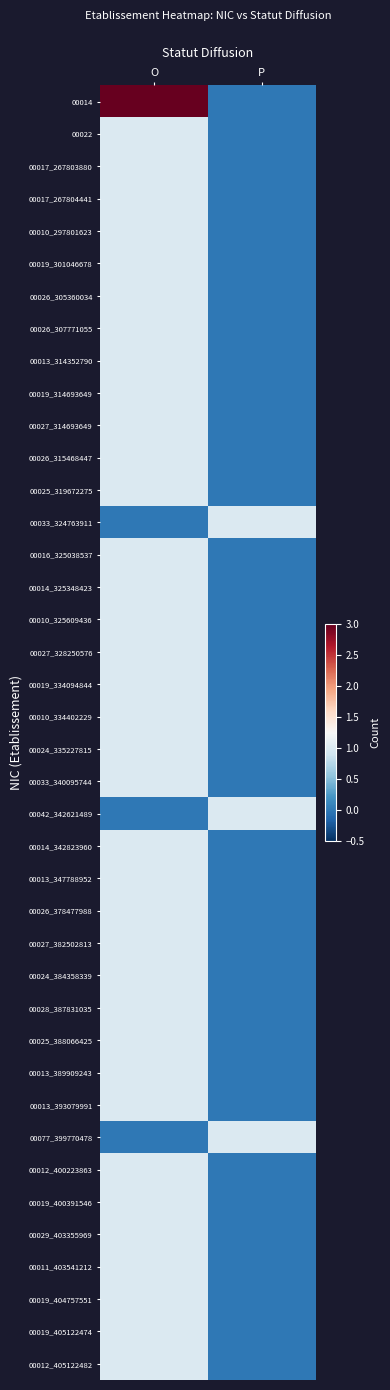

List the series in order of their peak value, highest first.

00014, 00022, 00017_267803880, 00017_267804441, 00010_297801623, 00019_301046678, 00026_305360034, 00026_307771055, 00013_314352790, 00019_314693649, 00027_314693649, 00026_315468447, 00025_319672275, 00033_324763911, 00016_325038537, 00014_325348423, 00010_325609436, 00027_328250576, 00019_334094844, 00010_334402229, 00024_335227815, 00033_340095744, 00042_342621489, 00014_342823960, 00013_347788952, 00026_378477988, 00027_382502813, 00024_384358339, 00028_387831035, 00025_388066425, 00013_389909243, 00013_393079991, 00077_399770478, 00012_400223863, 00019_400391546, 00029_403355969, 00011_403541212, 00019_404757551, 00019_405122474, 00012_405122482